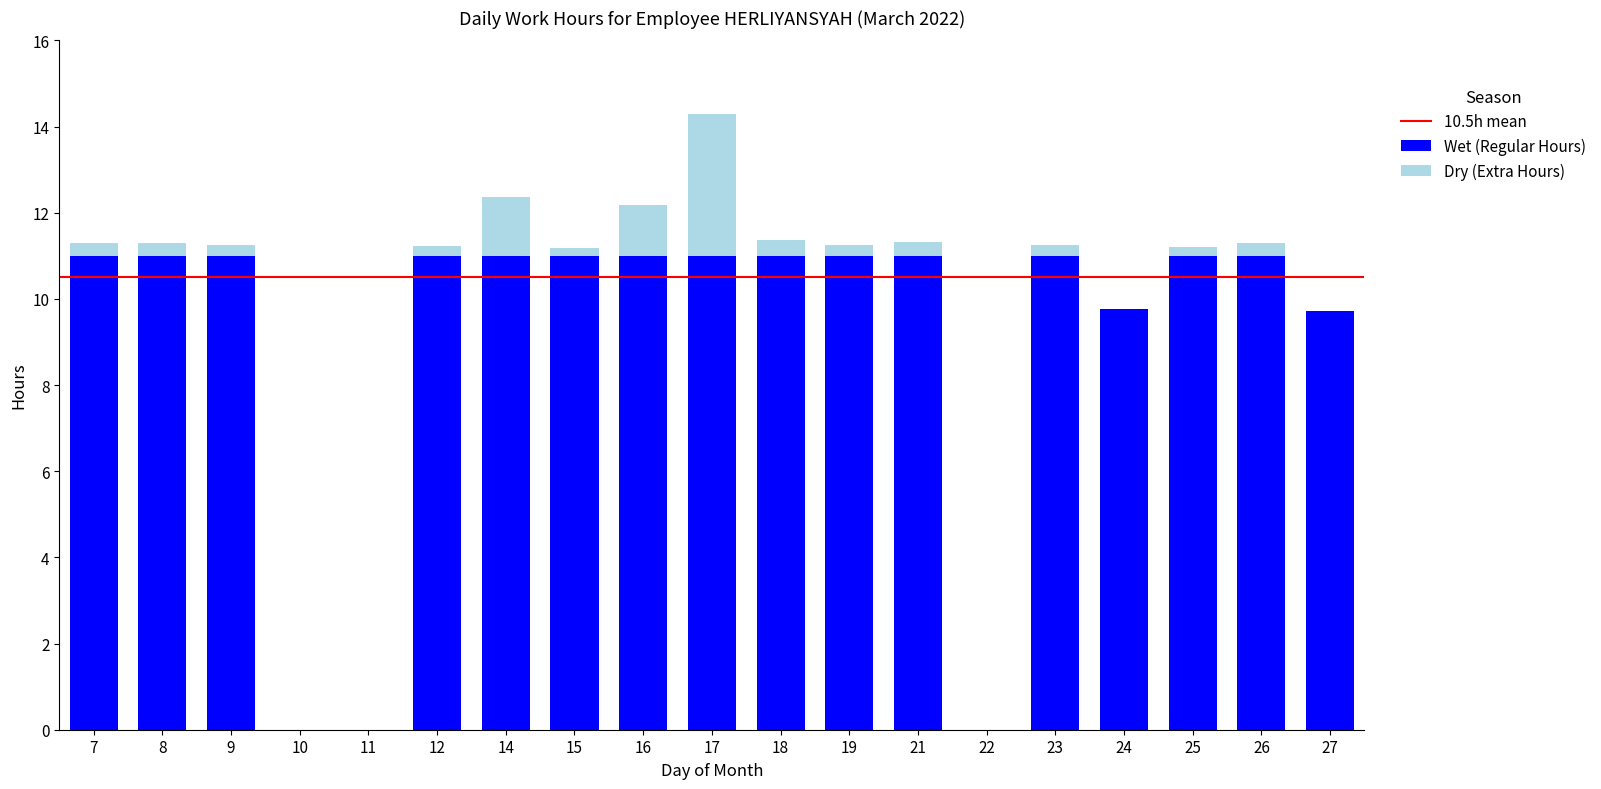

What is the highest value of the Wet (Regular Hours) series?

11.0